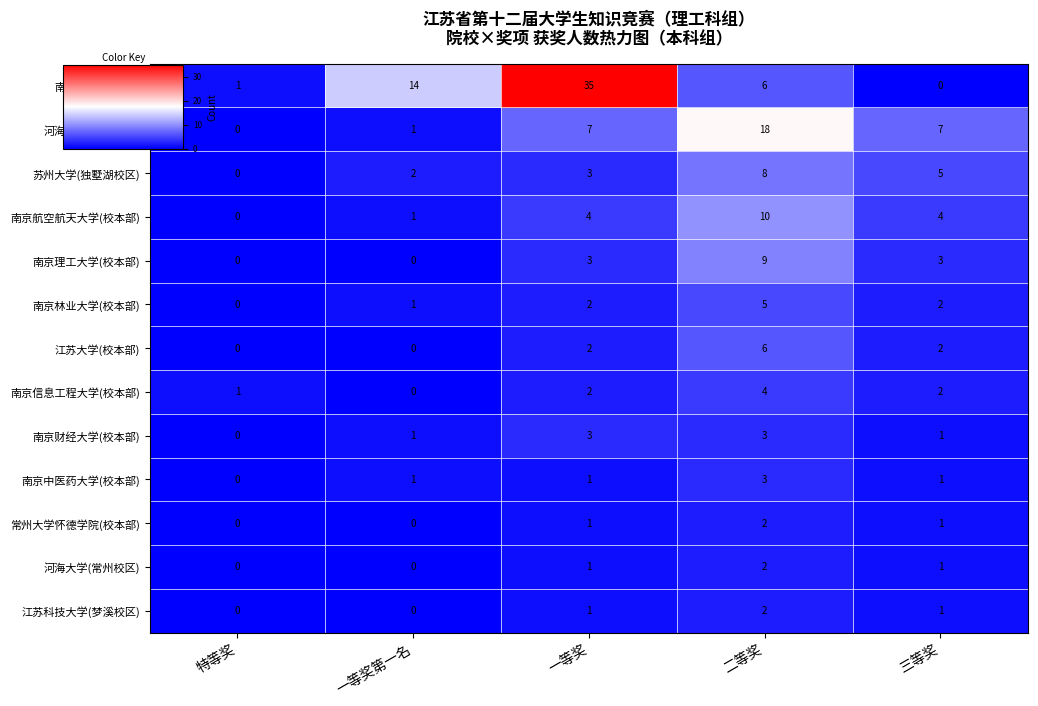

How many data points does each series have?

5